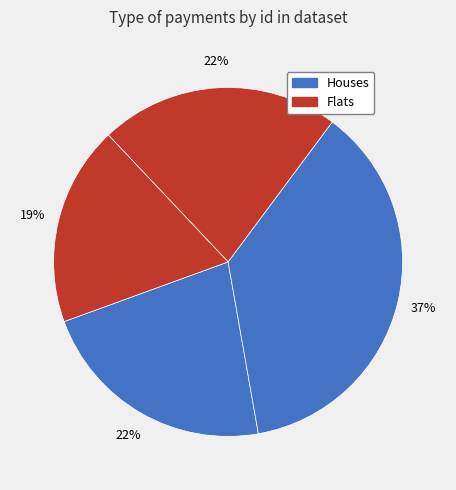

How many segments does this pie chart have?

4